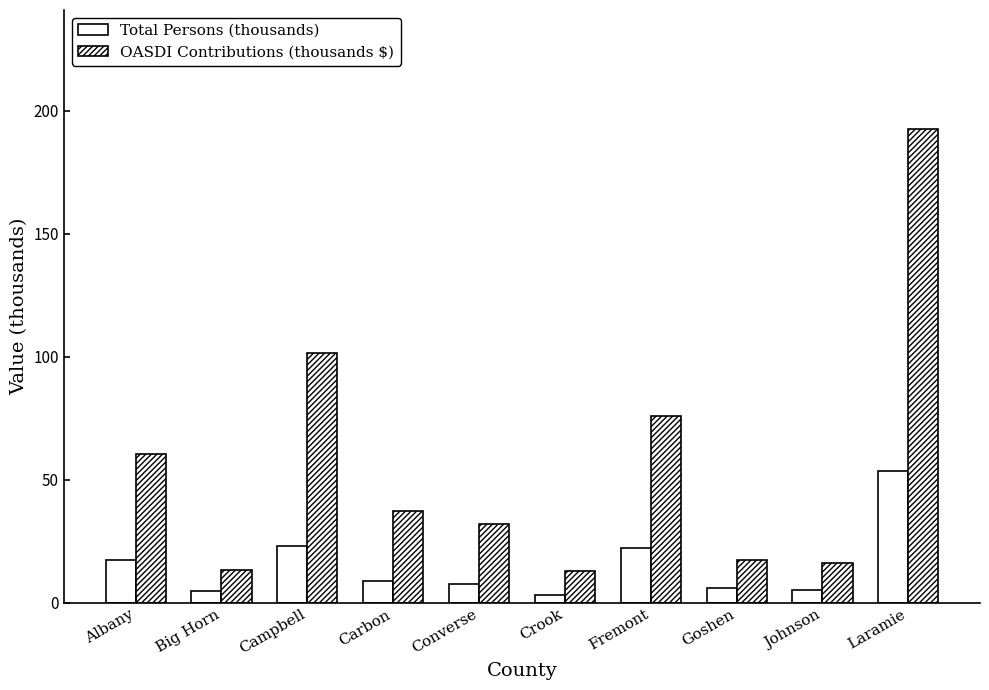

At which label does OASDI Contributions (thousands $) first exceed 37?

Albany